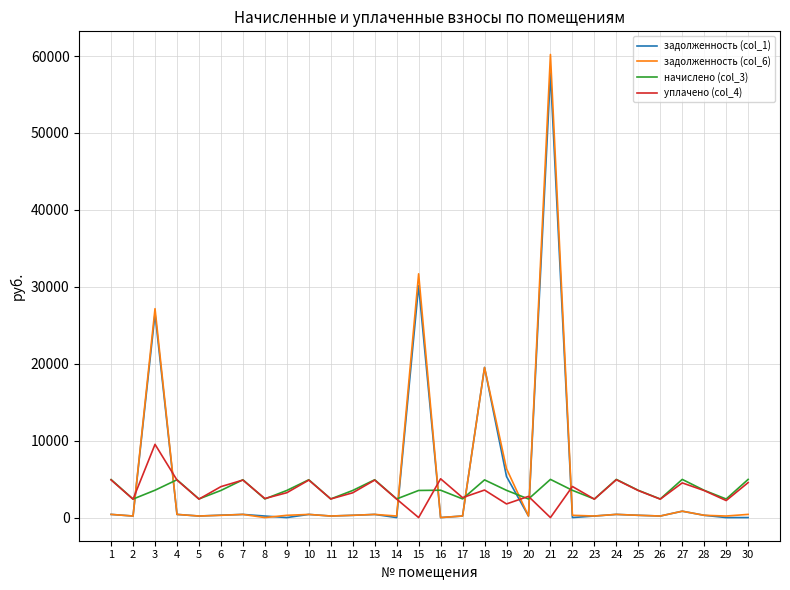

Which series has the widest spread of values?

задолженность (col_6)